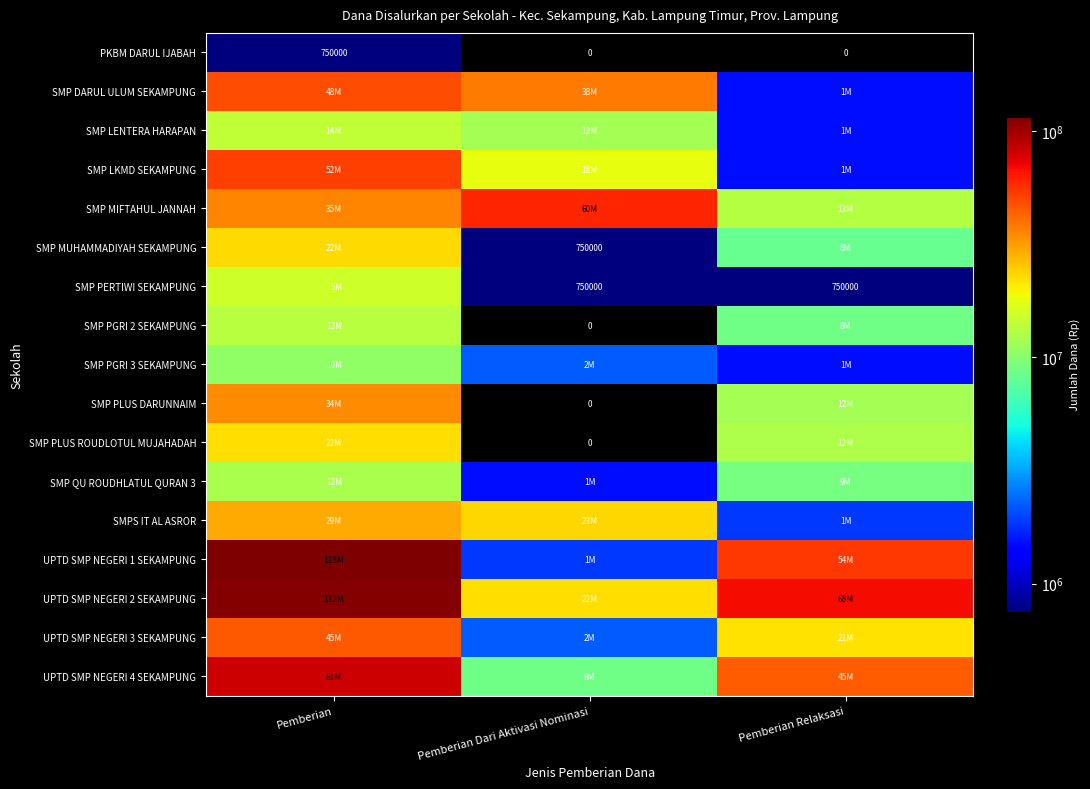

What is the difference between the highest and lowest values at Pemberian?

115125000